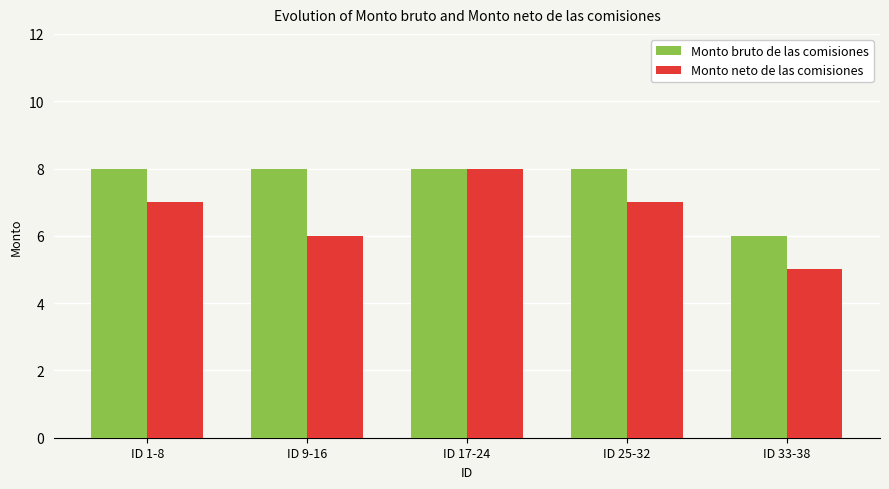

The Monto neto de las comisiones series shows 3 at ID 9-16. True or false?

False